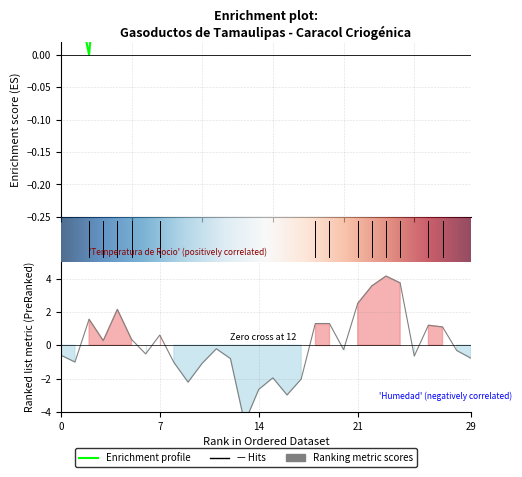

Which series has the largest total across all categories?

Temperatura de Rocio (K)